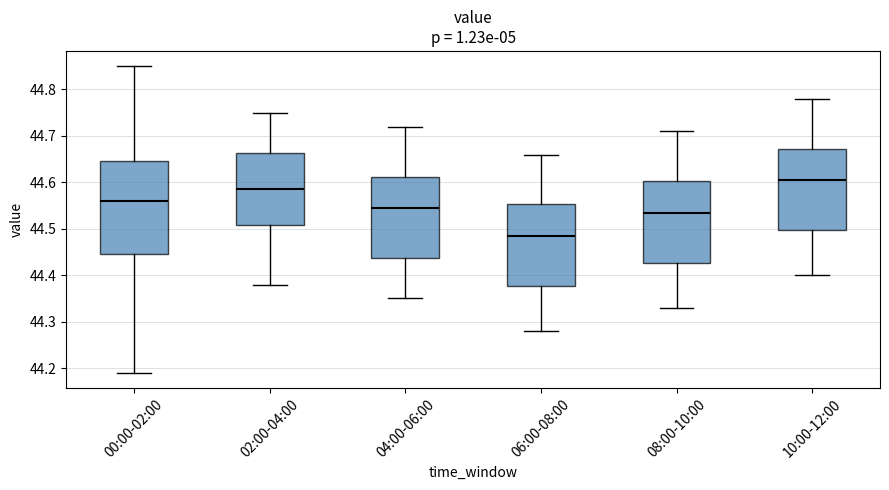

Reading left to right, transcribe this box plot: for each box, give where its median line is, the range the box spans, and where its two whiskers end, as read against the y-axis. The values are not printed on the chart, so give them approximately, as read against the axis.

00:00-02:00: median 44.56, box 44.45 to 44.65, whiskers 44.19 to 44.85
02:00-04:00: median 44.59, box 44.51 to 44.66, whiskers 44.38 to 44.75
04:00-06:00: median 44.55, box 44.44 to 44.61, whiskers 44.35 to 44.72
06:00-08:00: median 44.49, box 44.38 to 44.55, whiskers 44.28 to 44.66
08:00-10:00: median 44.54, box 44.43 to 44.60, whiskers 44.33 to 44.71
10:00-12:00: median 44.61, box 44.50 to 44.67, whiskers 44.40 to 44.78